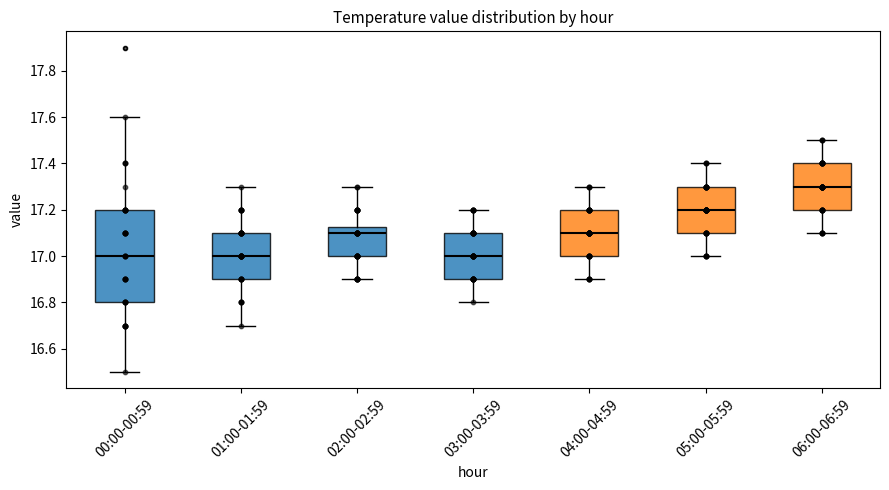

Which box is the tallest, from its lower edge to its upper edge?

00:00-00:59